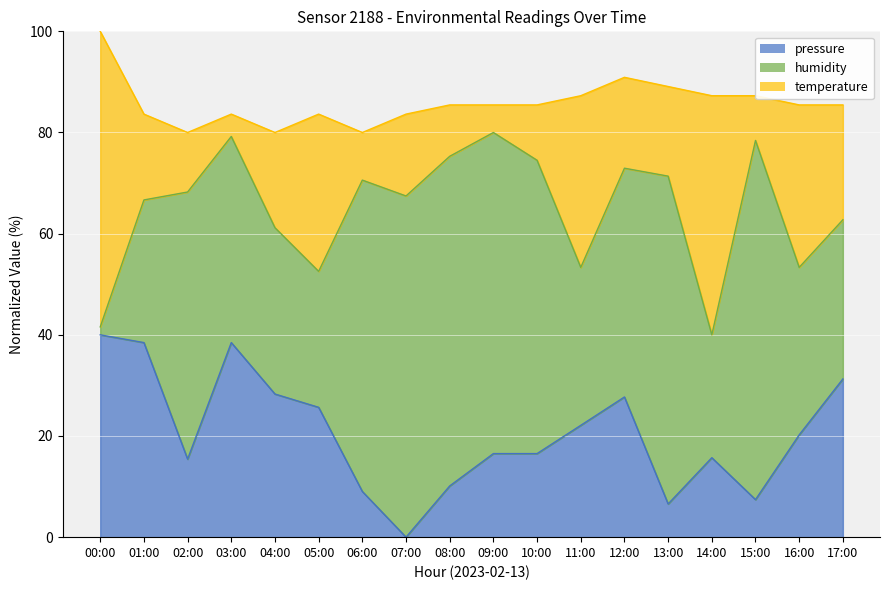

At which category is the sum across all series the highest?

00:00